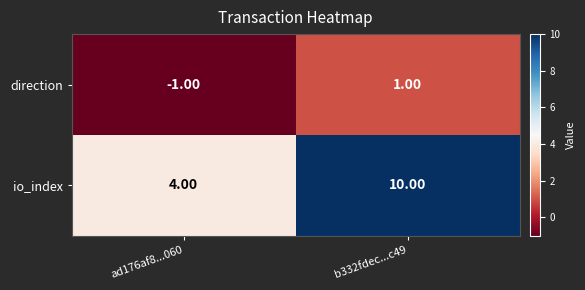

Which series has the widest spread of values?

io_index